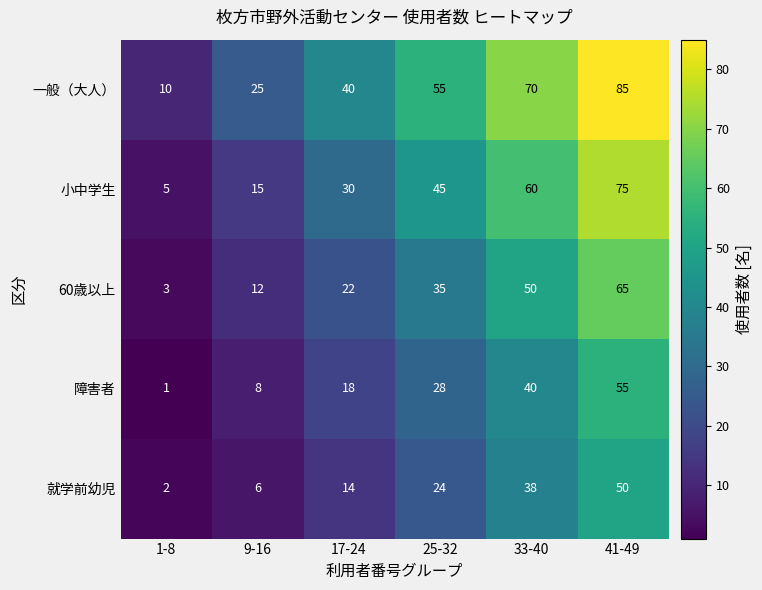

List the series in order of their peak value, highest first.

一般（大人）, 小中学生, 60歳以上, 障害者, 就学前幼児